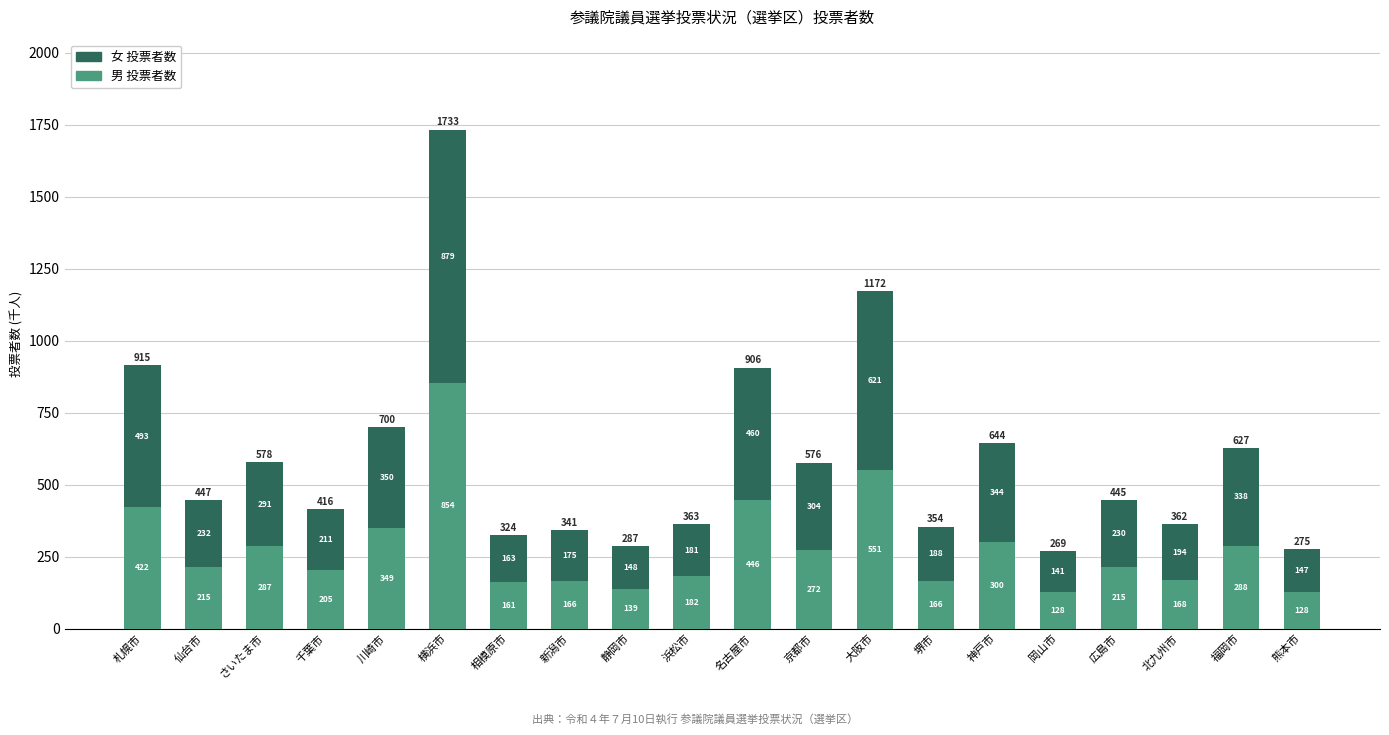

Is it true that 男 投票者数 equals 215.0 at 仙台市?

True